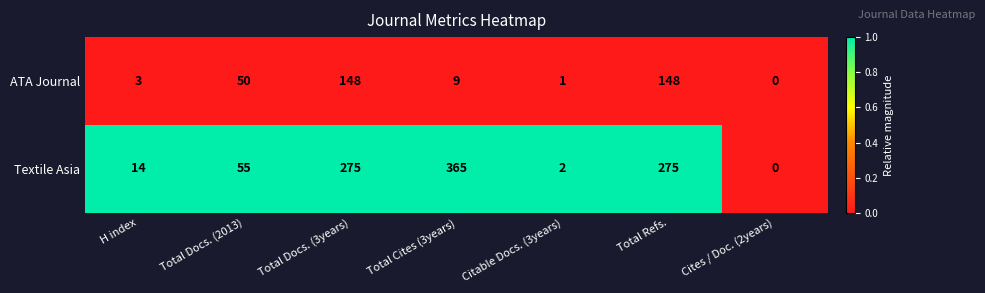

Rank the series by their average value, from lowest to highest.

ATA Journal, Textile Asia